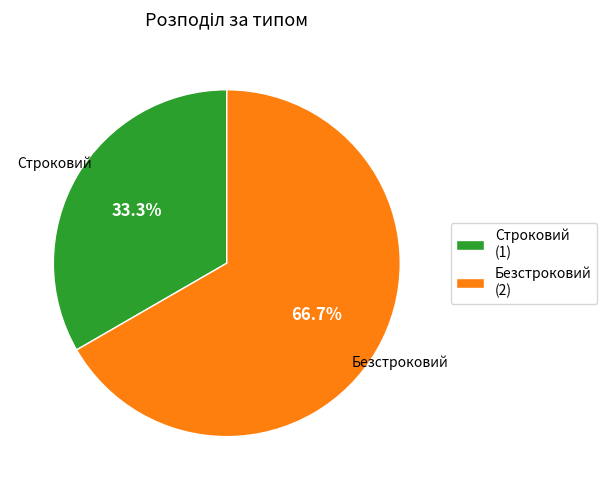

What percentage is the Строковий slice, to the nearest percent?

33%